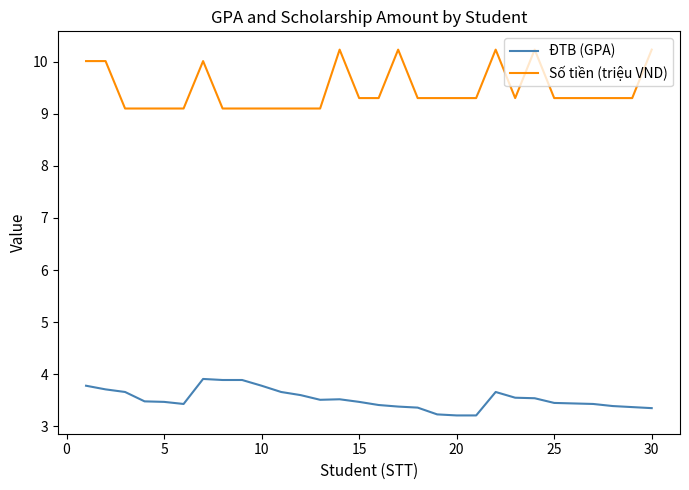

True or false: ĐTB (GPA) and Số tiền (triệu VND) cross at least once.

False